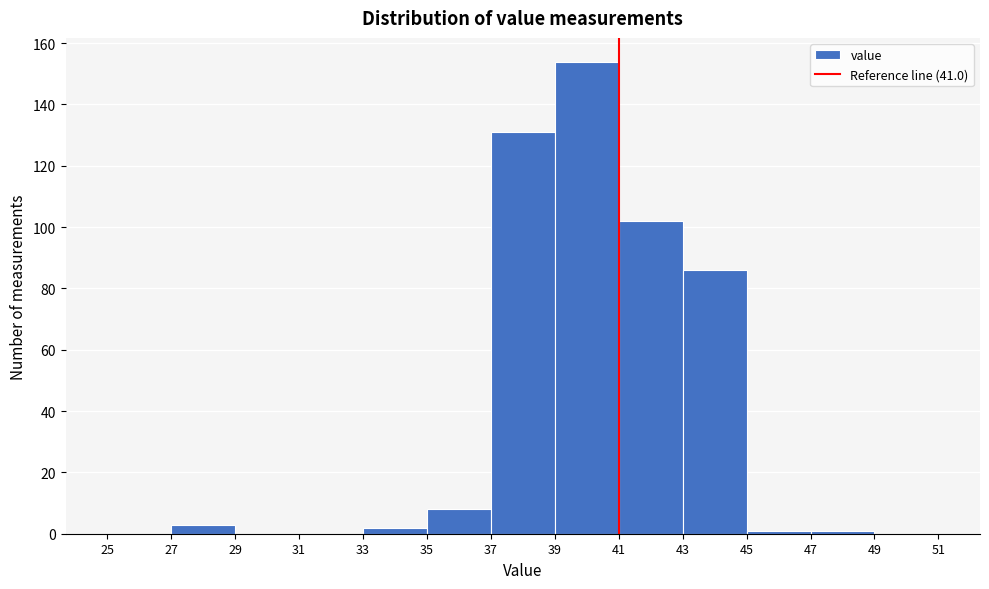

How tall is the bar that spans 35 to 37 on the x-axis? The values are not printed on the chart, so give them approximately, as read against the axis.

8